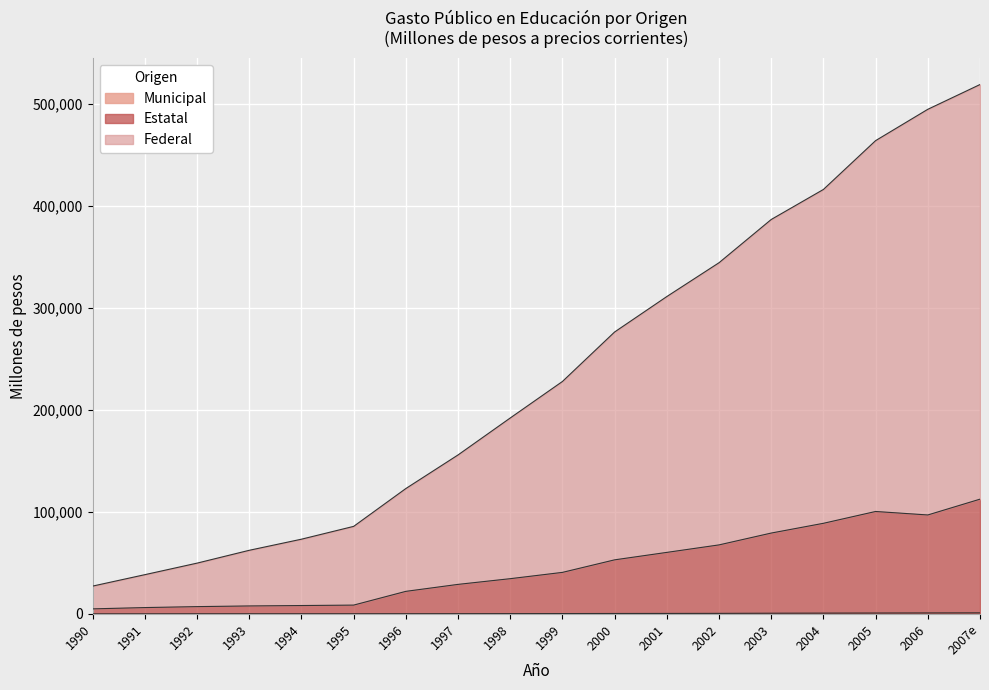

What is the label of the 3rd point from the left?

1992